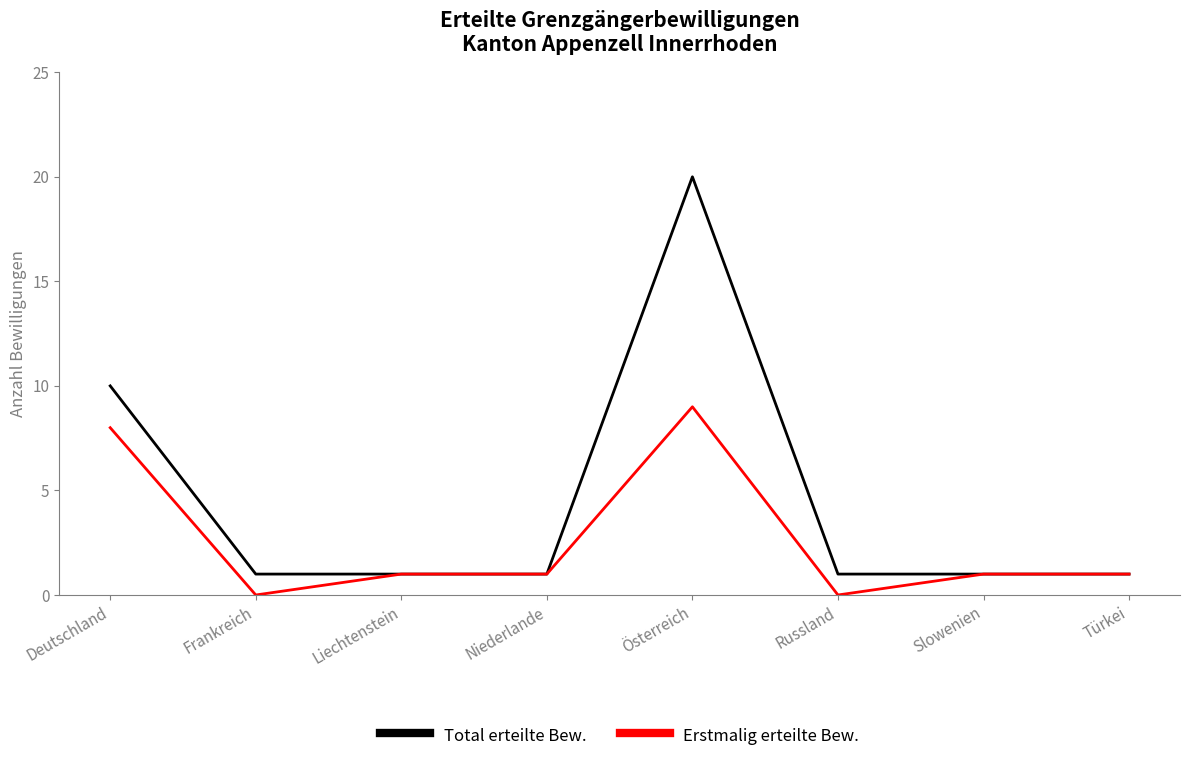

Which series has the largest total across all categories?

Total erteilte Bew.